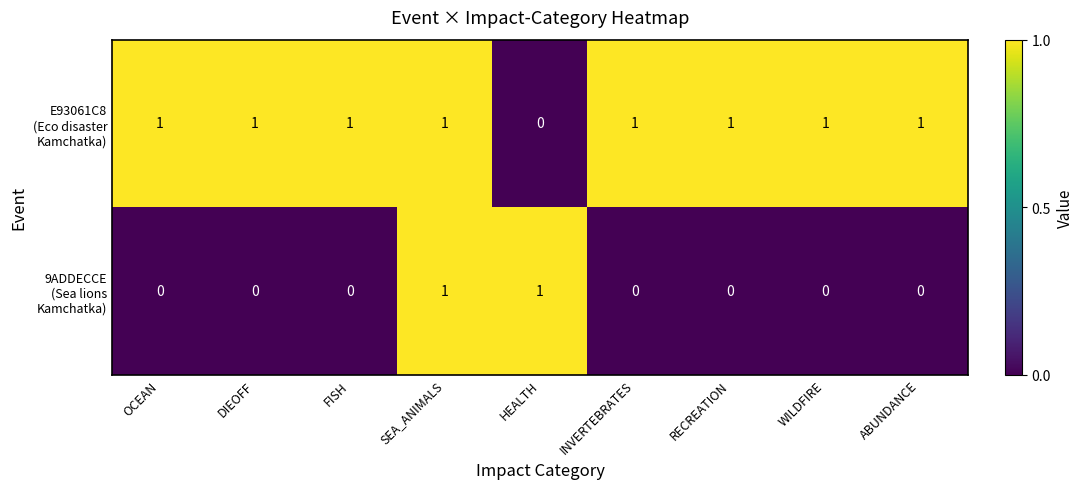

At which category is the sum across all series the highest?

SEA_ANIMALS